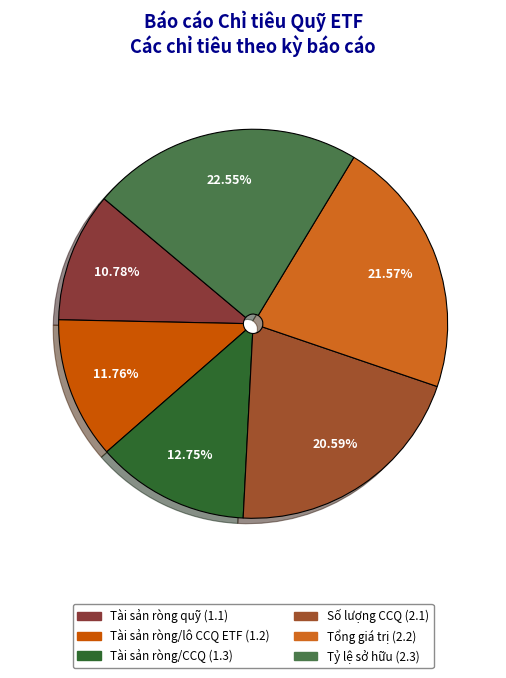

Is there a majority slice in this chart?

No